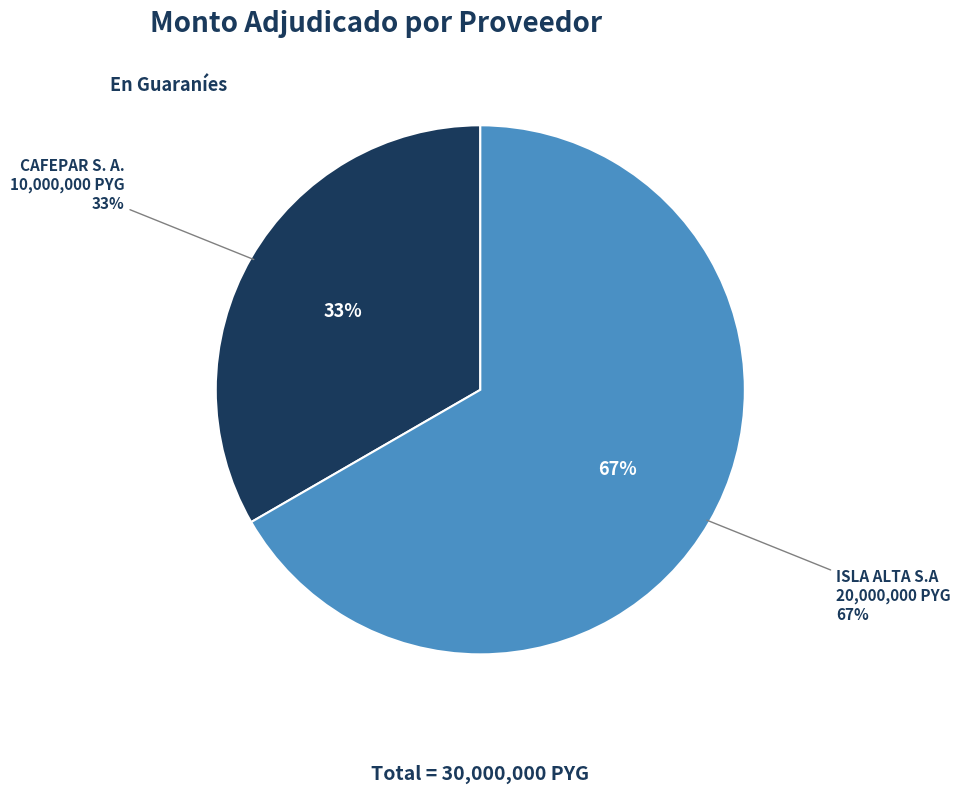

To the nearest percent, what is the difference between the ISLA ALTA S.A and CAFEPAR S. A. slice percentages?

33%